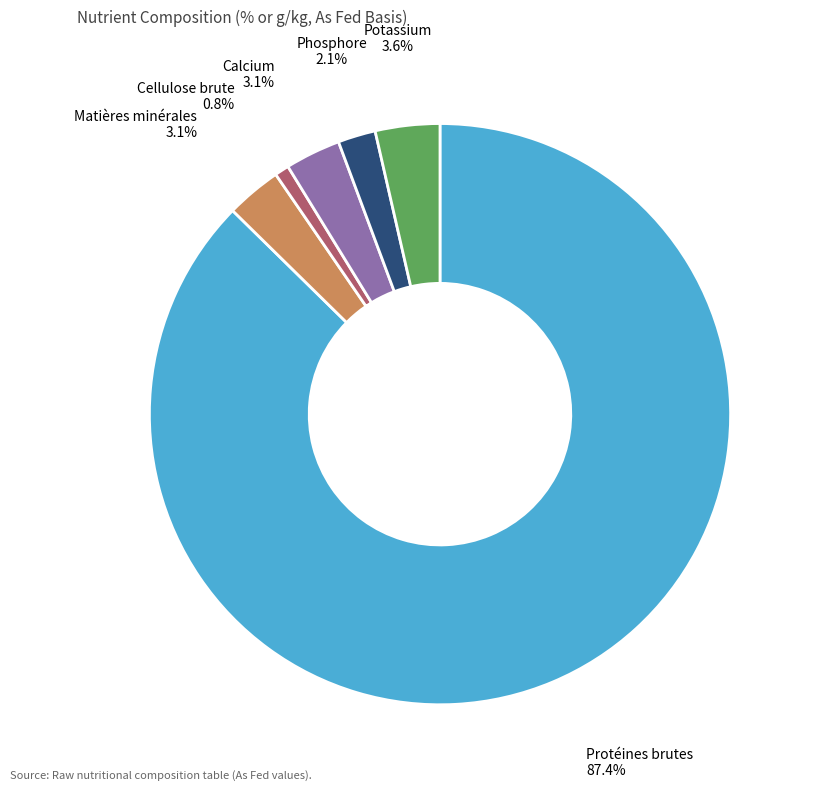

Which has a higher value, Phosphore or Potassium?

Potassium